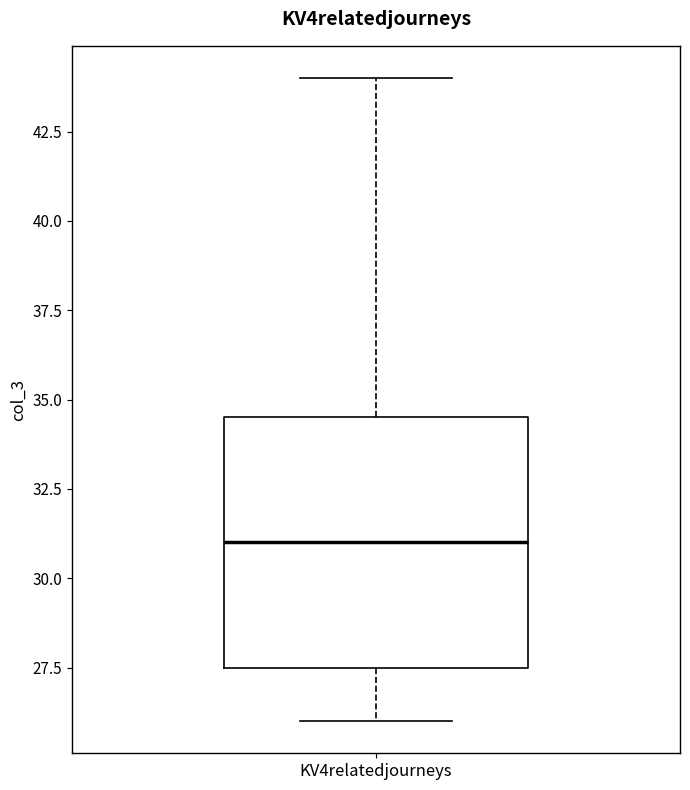

Read this box plot against the y-axis: the position of the median line, the range covered by the box, and the ends of both whiskers. The values are not printed on the chart, so give them approximately, as read against the axis.

median 31.0, box 27.5 to 34.5, whiskers 26.0 to 44.0